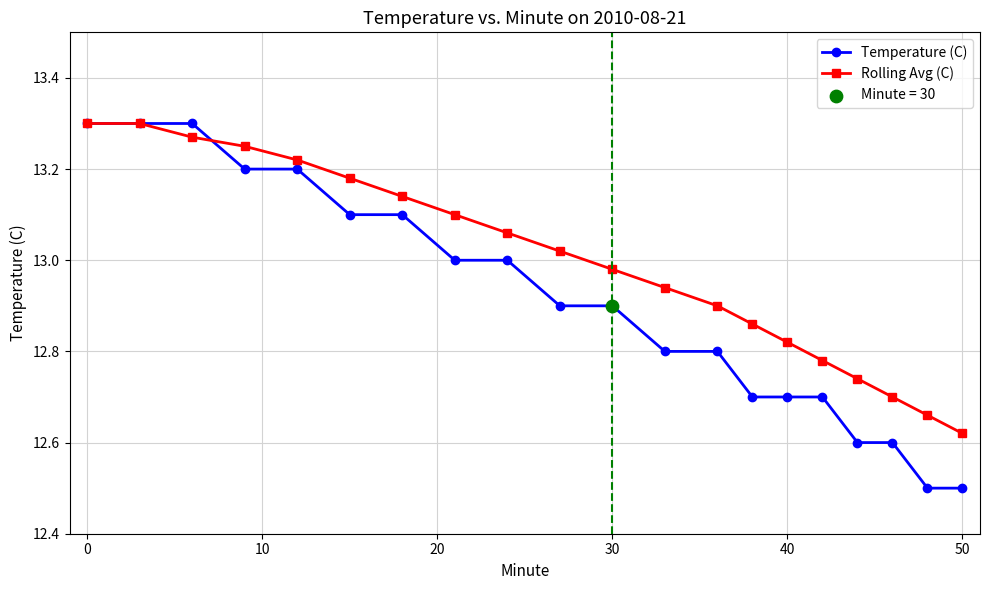

Which series has the widest spread of values?

Temperature (C)